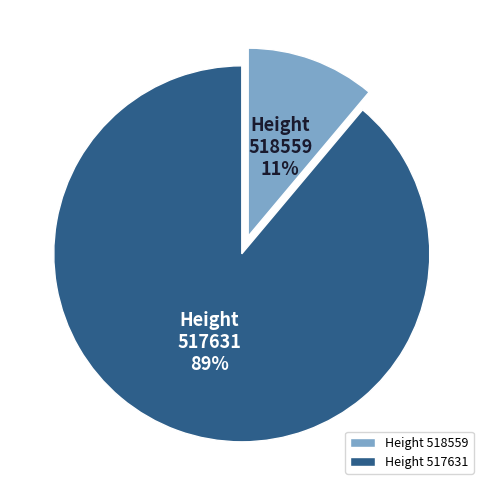

To the nearest percent, what percentage of the pie is Height 518559?

11%